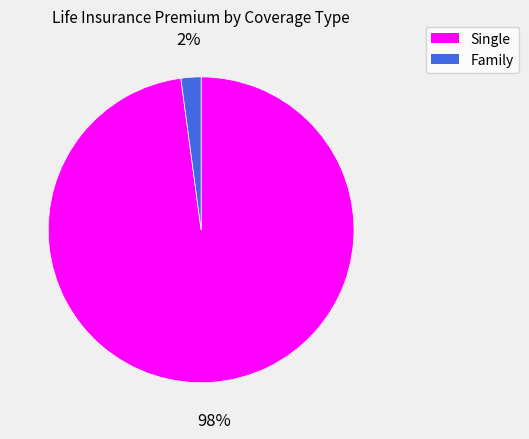

To the nearest percent, what is the average slice percentage?

50%